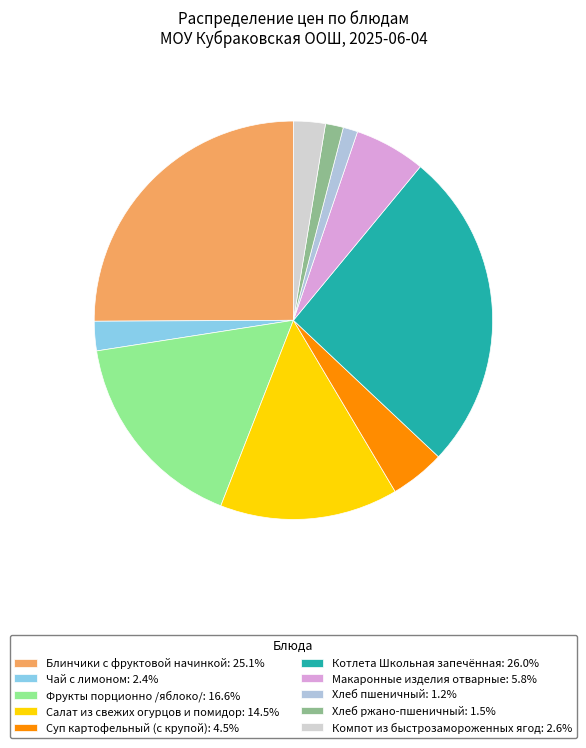

Which slice is the largest?

Котлета Школьная запечённая